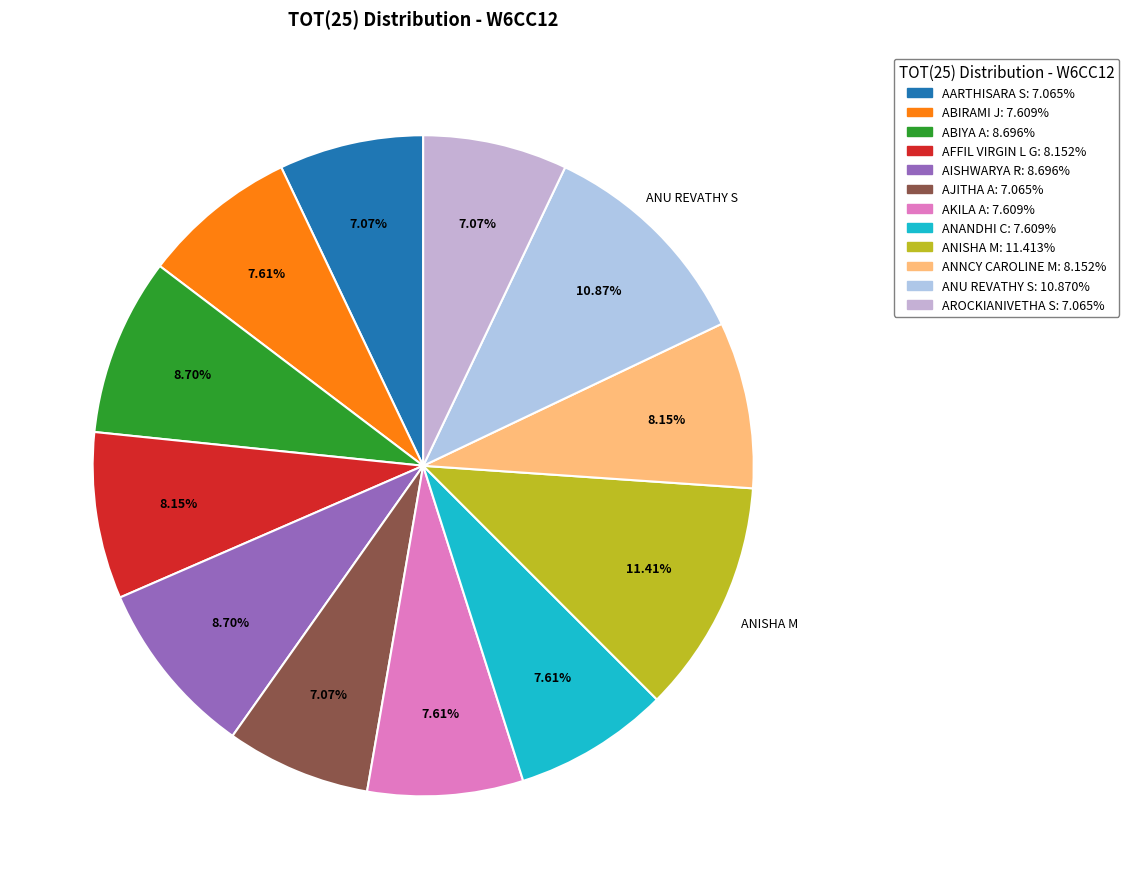

To the nearest percent, what is the difference between the AISHWARYA R and ABIRAMI J slice percentages?

1%